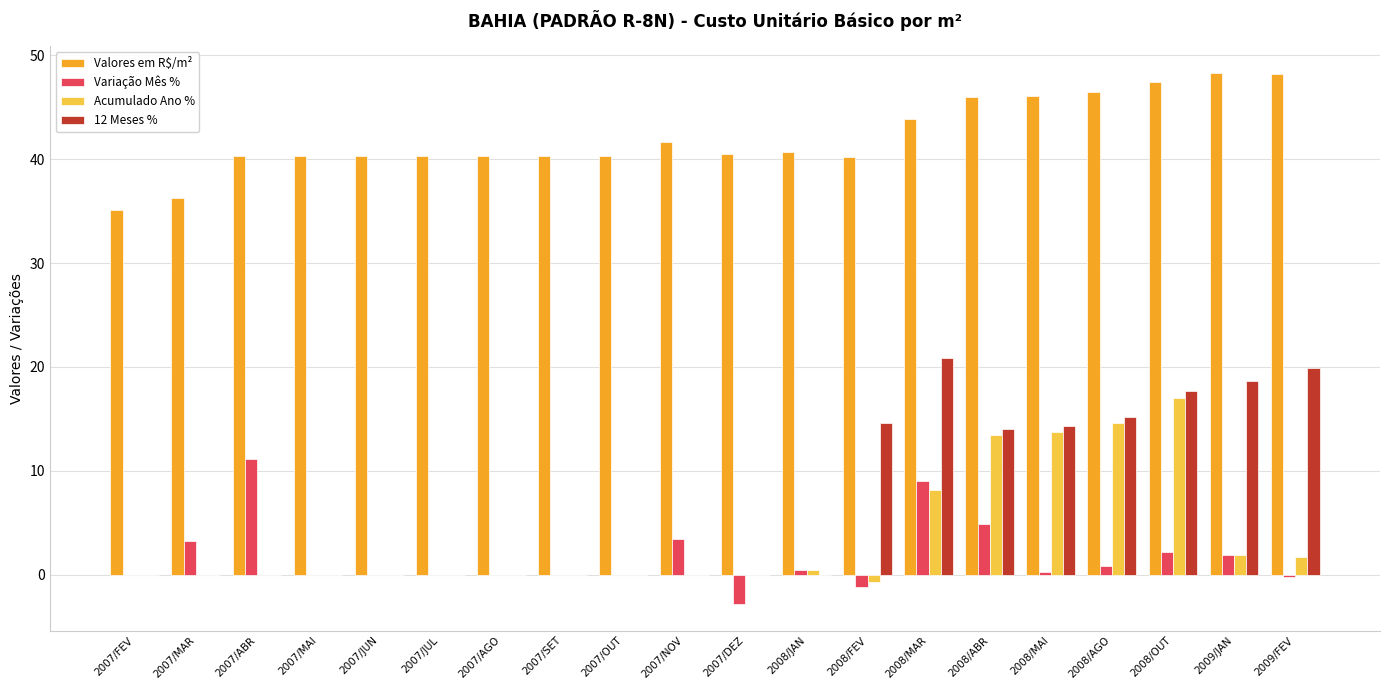

What is the total value across all series at 2007/MAI?

40.3